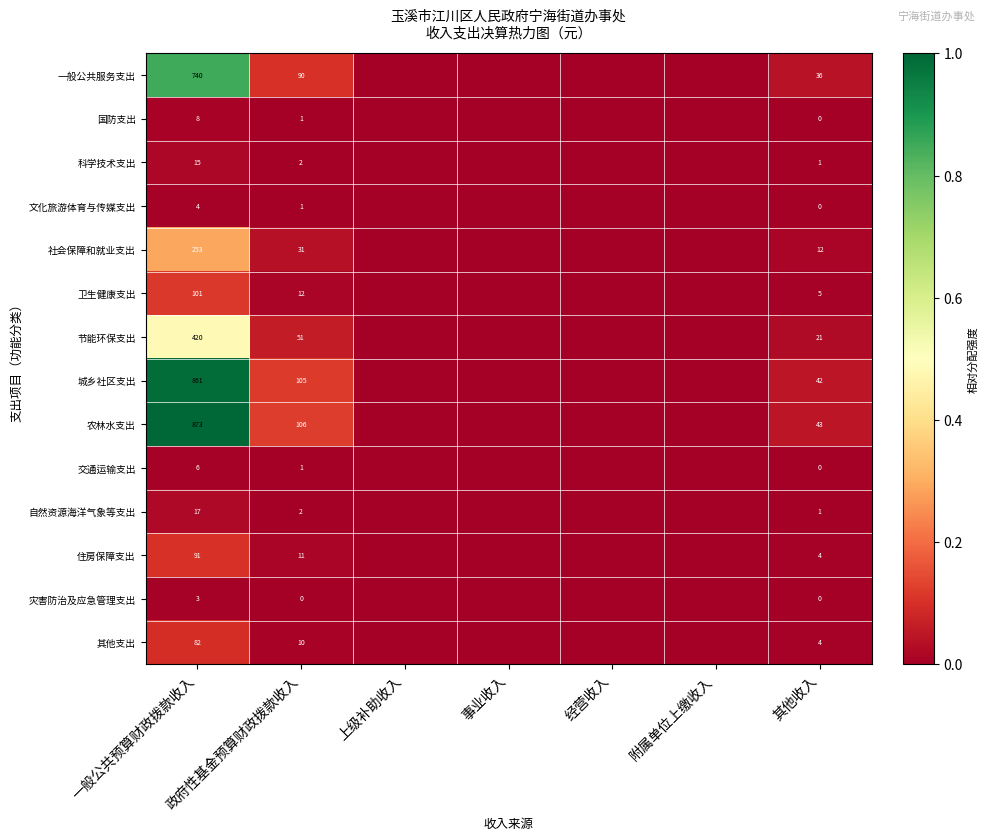

The value of 国防支出 at 一般公共预算财政拨款收入 is 8. True or false?

True